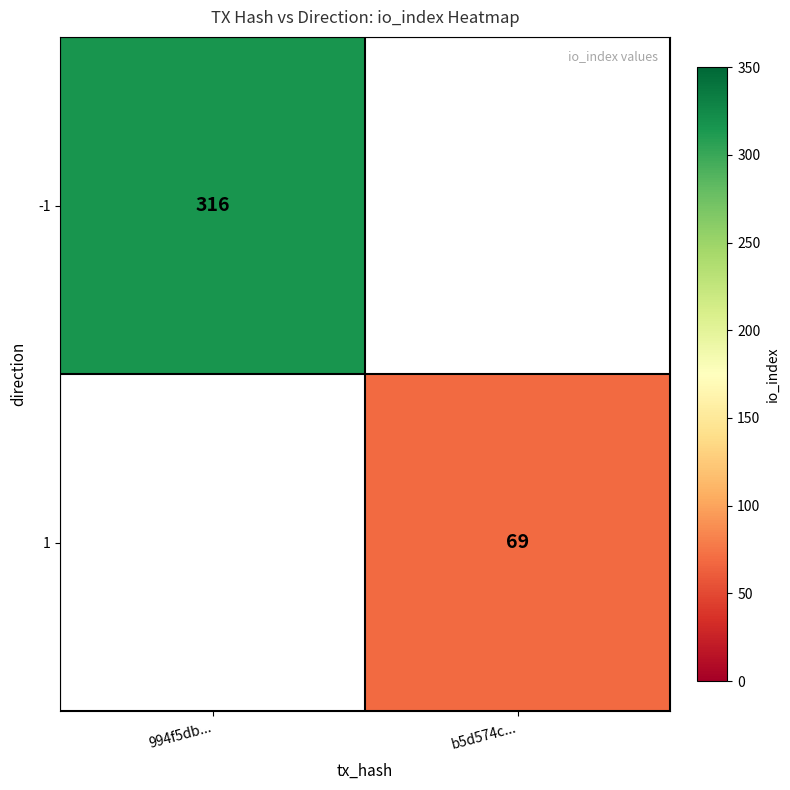

Is the value of 1 at b5d574c... greater than the value of -1 at 994f5db...?

No